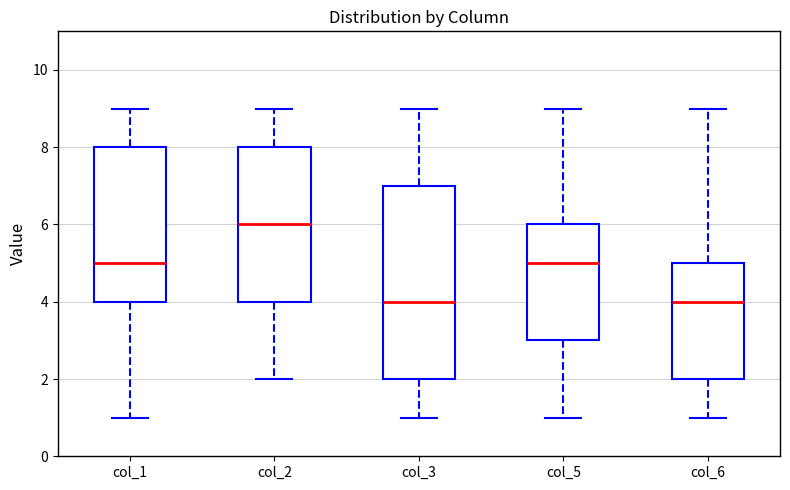

Reading left to right, read every box against the y-axis: the position of its median line, the range the box covers, and the ends of its whiskers. The values are not printed on the chart, so give them approximately, as read against the axis.

col_1: median 5, box 4 to 8, whiskers 1 to 9
col_2: median 6, box 4 to 8, whiskers 2 to 9
col_3: median 4, box 2 to 7, whiskers 1 to 9
col_5: median 5, box 3 to 6, whiskers 1 to 9
col_6: median 4, box 2 to 5, whiskers 1 to 9